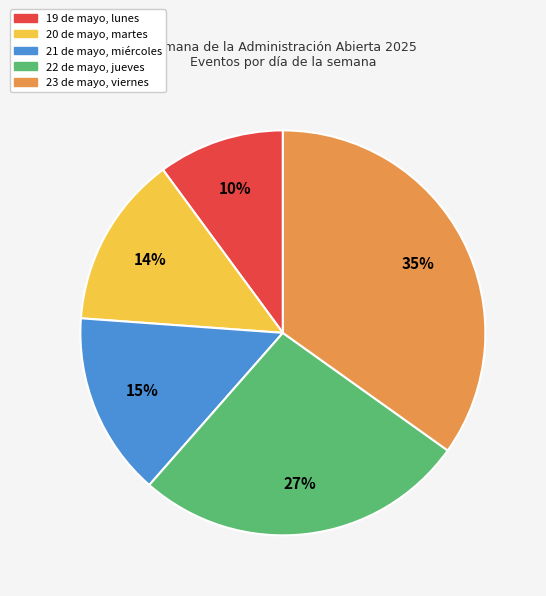

True or false: 23 de mayo, viernes accounts for 27% of the total.

False